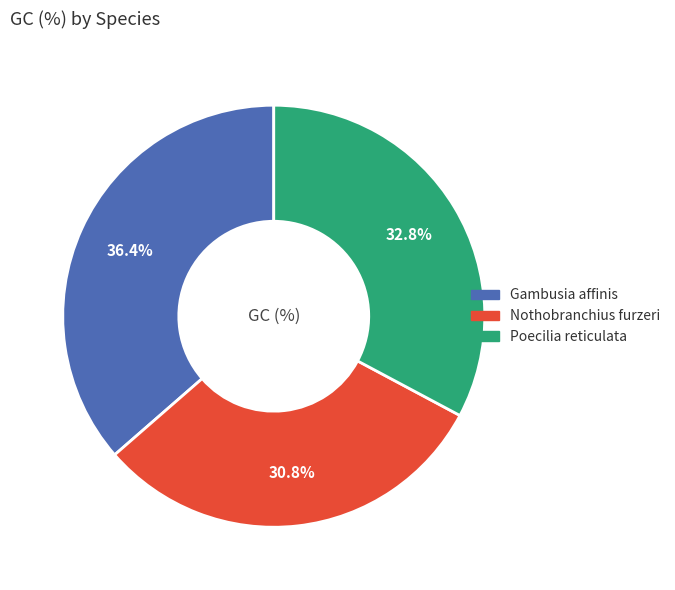

To the nearest percent, what percentage of the pie is Poecilia reticulata?

33%